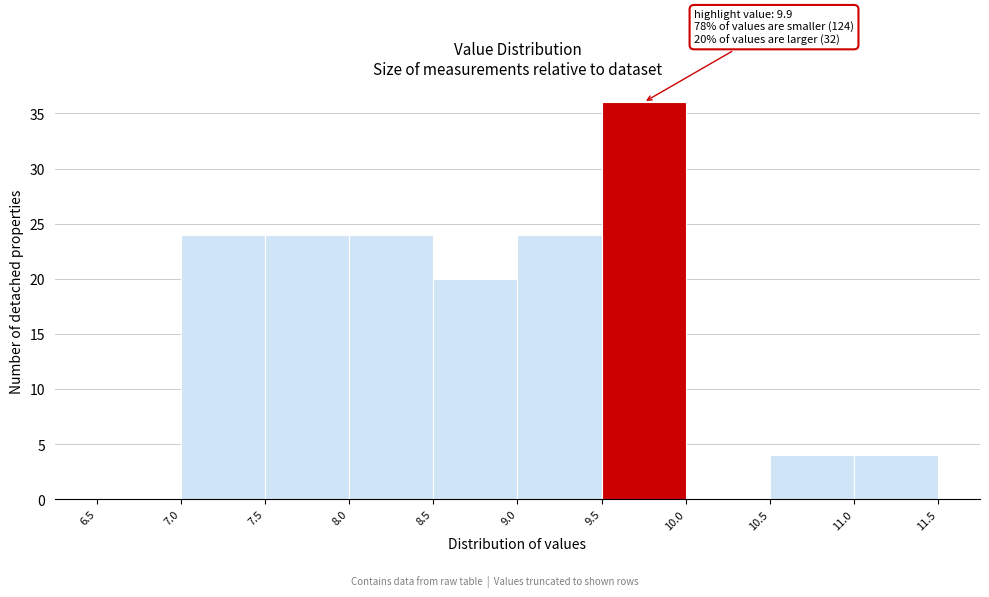

Over which range of the x-axis is the bar tallest?

9.5 to 10.0